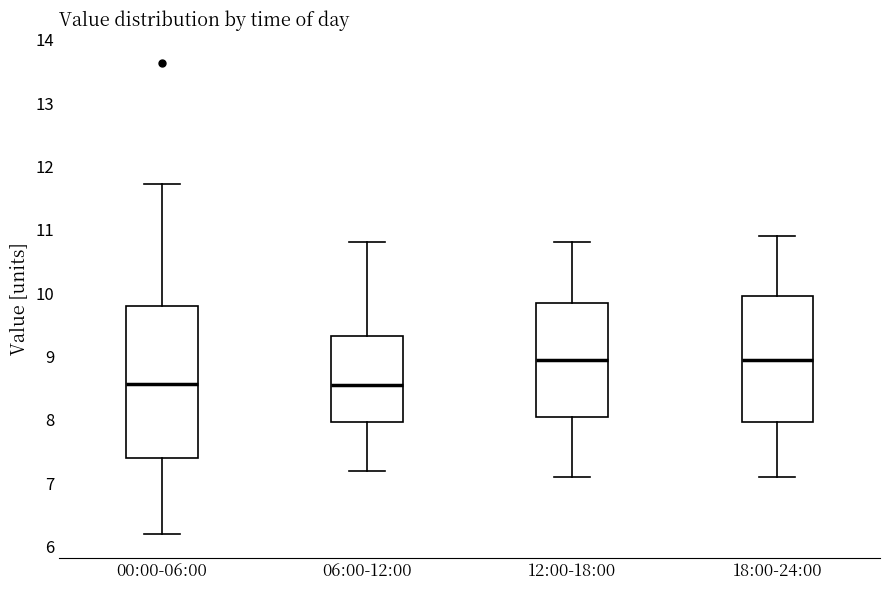

Reading left to right, read every box against the y-axis: the position of its median line, the range the box covers, and the ends of its whiskers. The values are not printed on the chart, so give them approximately, as read against the axis.

00:00-06:00: median 8.6, box 7.4 to 9.8, whiskers 6.2 to 11.7
06:00-12:00: median 8.6, box 8.0 to 9.3, whiskers 7.2 to 10.8
12:00-18:00: median 9.0, box 8.1 to 9.9, whiskers 7.1 to 10.8
18:00-24:00: median 9.0, box 8.0 to 10.0, whiskers 7.1 to 10.9